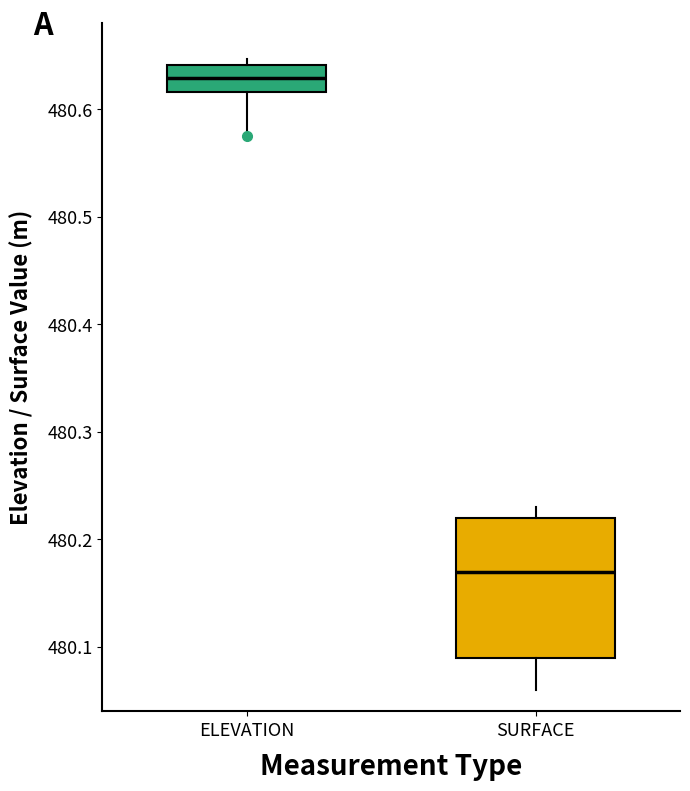

Which box's median line is the highest?

ELEVATION